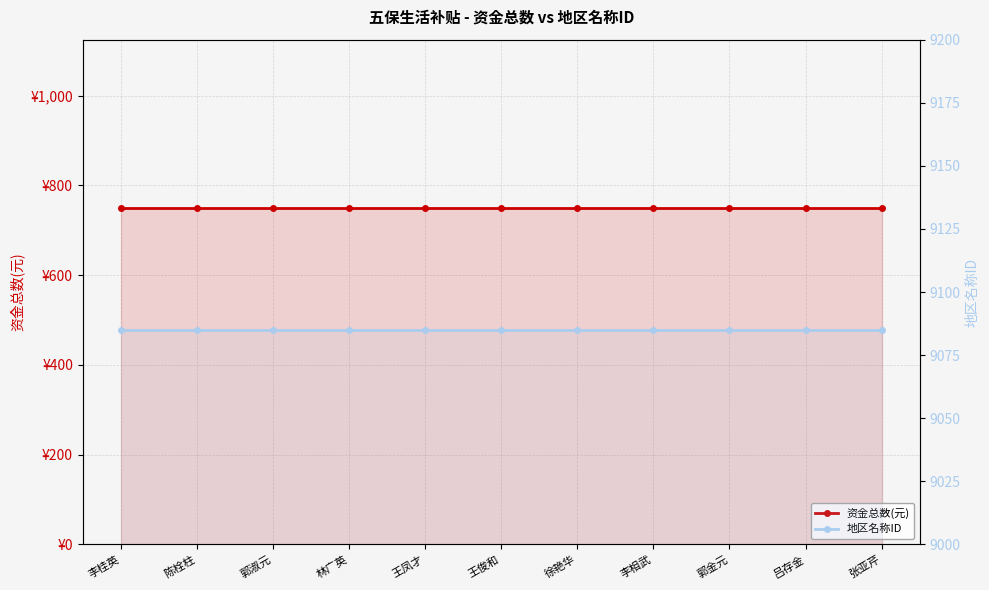

What are all the series names shown in the legend?

资金总数(元), 地区名称ID